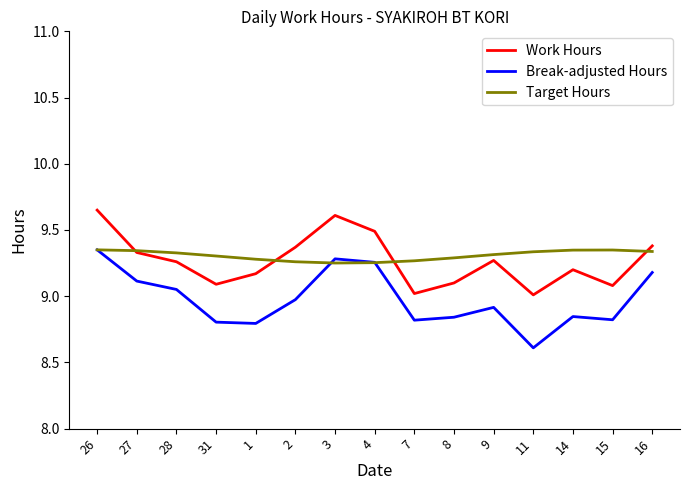

In Work Hours, how many points are lower than both neighbors (excluding endpoints)?

4